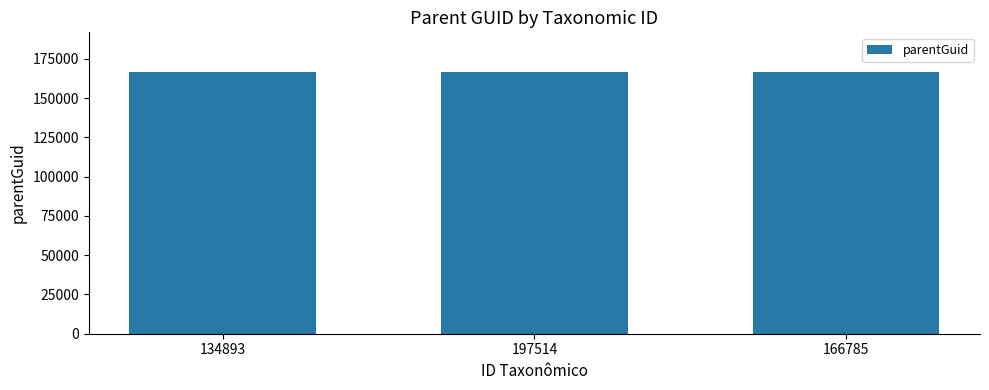

How many distinct data groups are displayed?

1